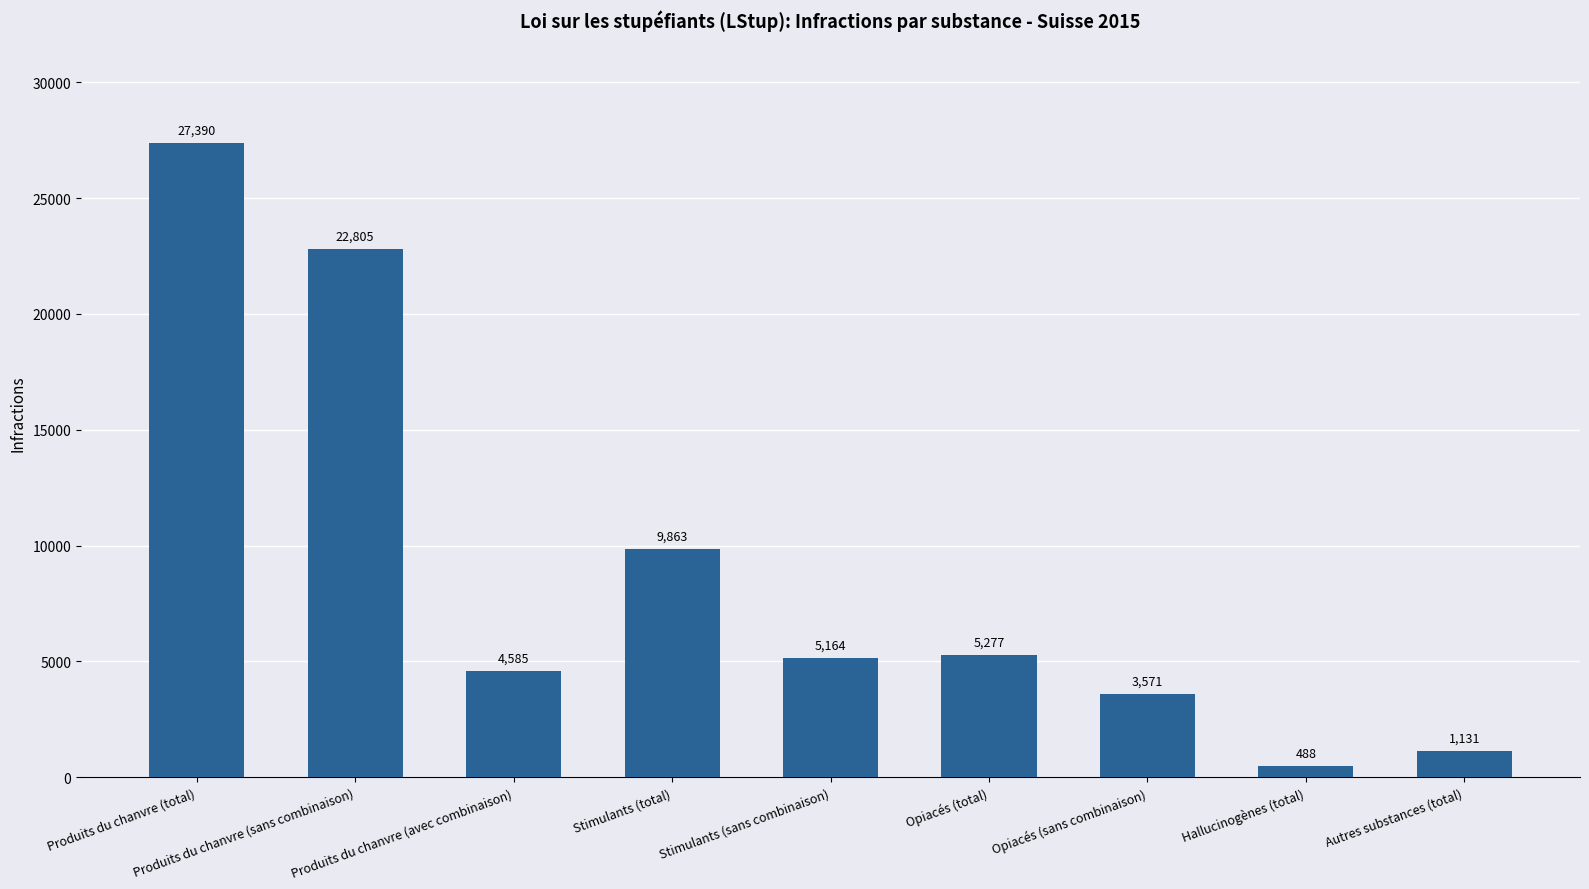

What is the average value?

8919